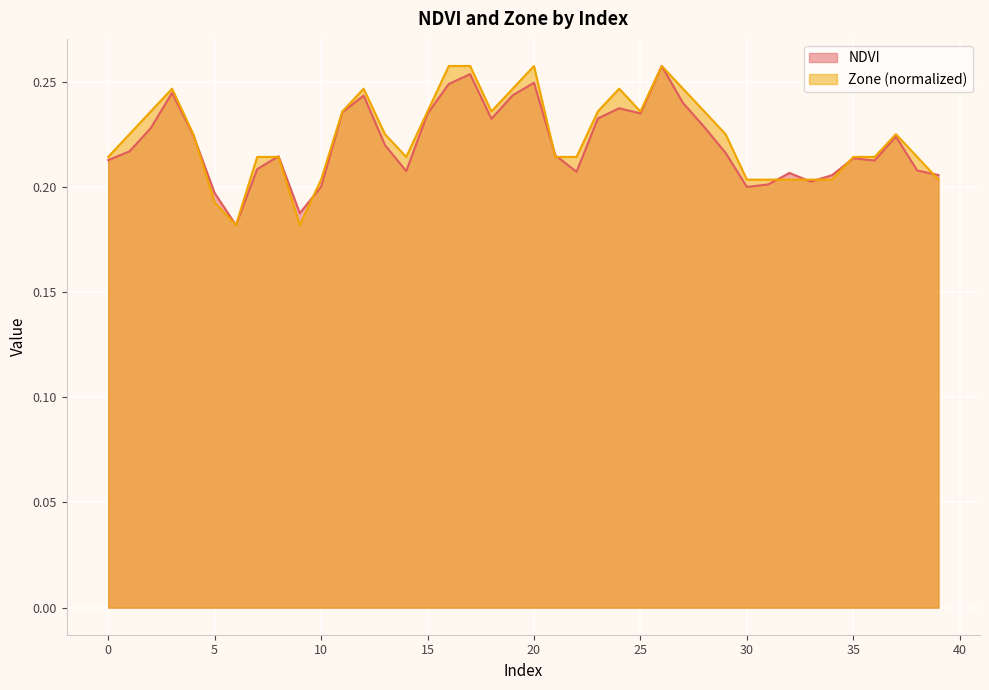

Where do Zone and NDVI first cross each other?

4 and 5